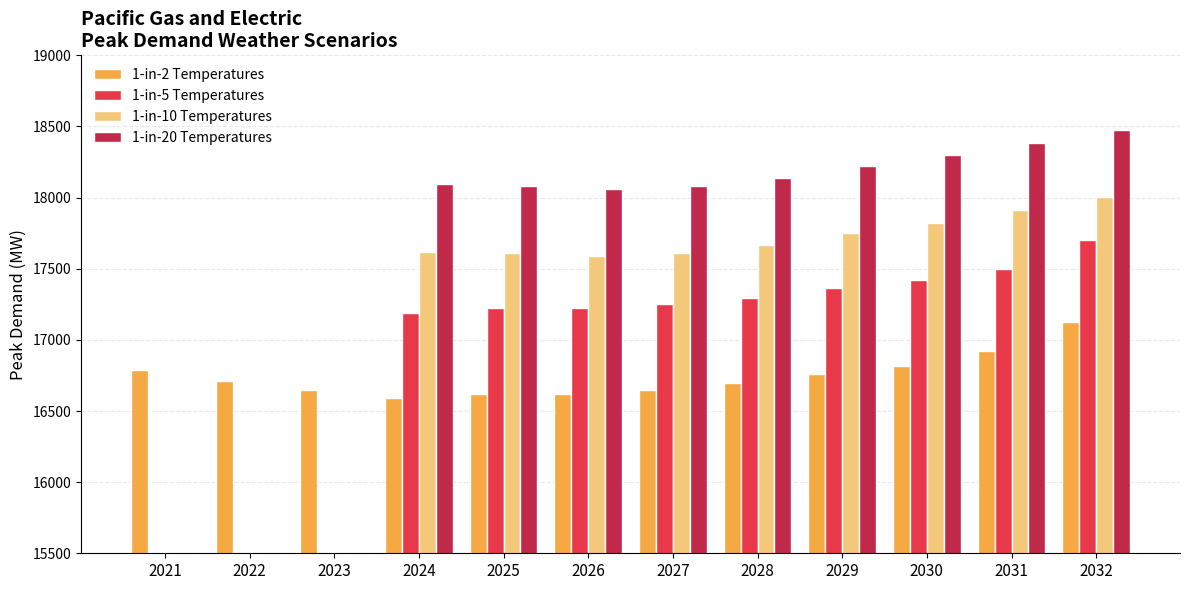

How many groups of bars are there?

12